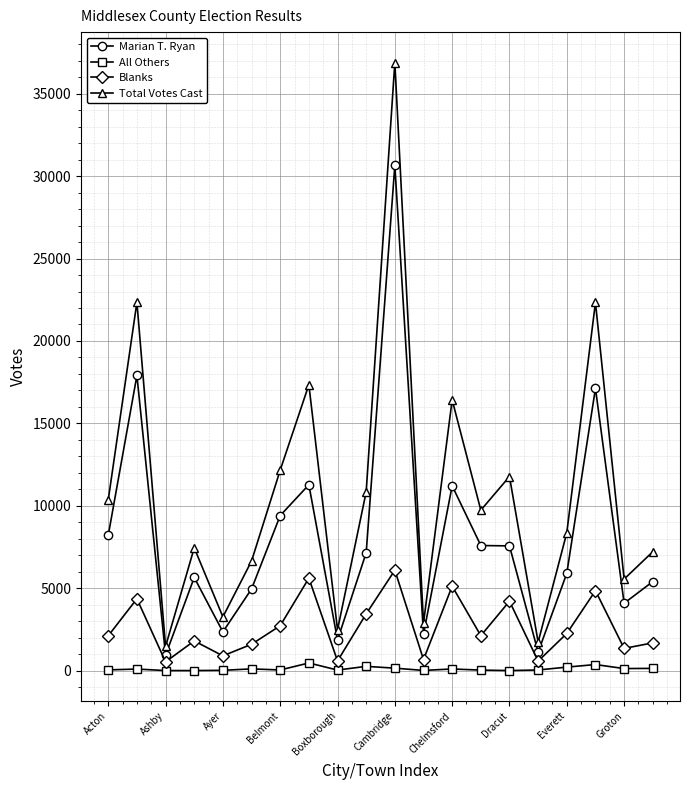

How many data points does each series have?

20